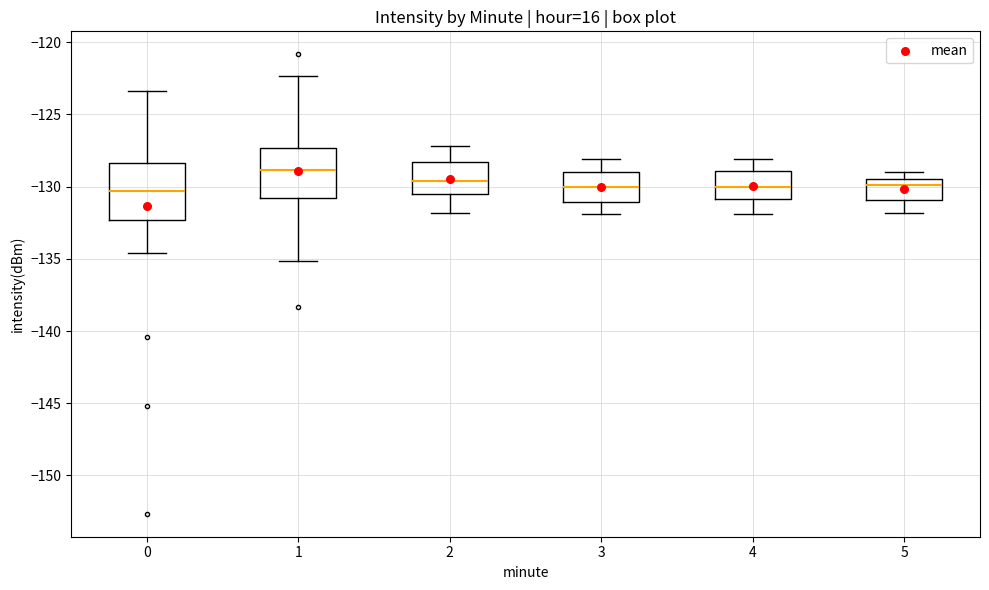

Which box is the tallest, from its lower edge to its upper edge?

0